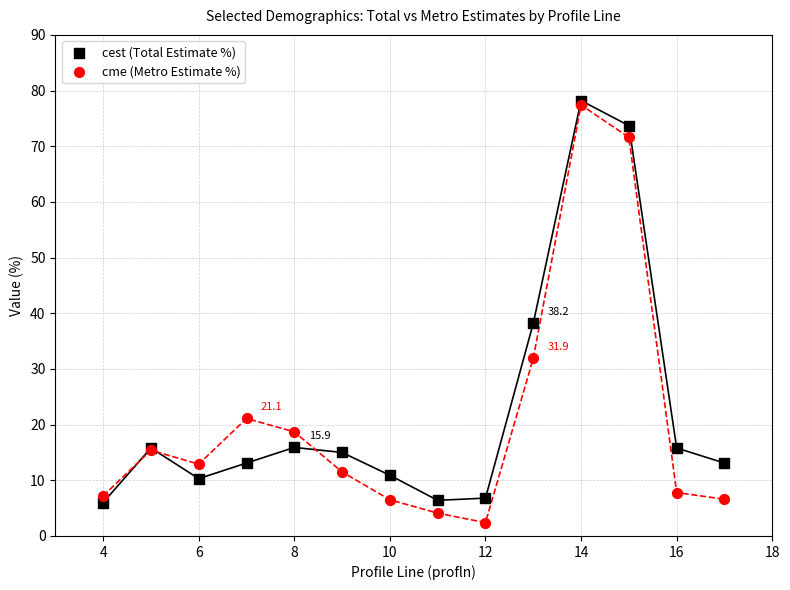

In the cest (Total Estimate %) series, what Y value is closest to 42?

38.2